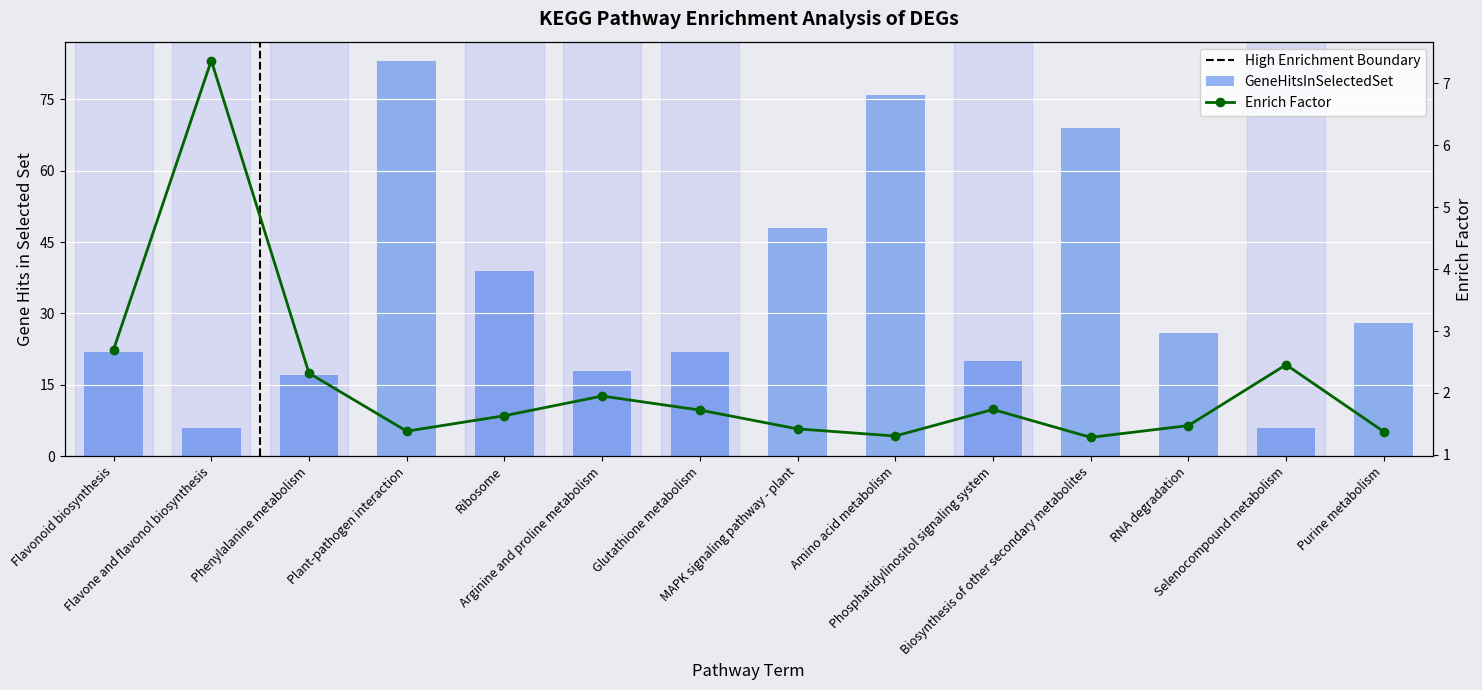

Reading right to left, transcribe all the data shown in this chart.

GeneHitsInSelectedSet: 28.0	6.0	26.0	69.0	20.0	76.0	48.0	22.0	18.0	39.0	83.0	17.0	6.0	22.0
enrichFactor: 1.4	2.5	1.5	1.3	1.7	1.3	1.4	1.7	1.9	1.6	1.4	2.3	7.4	2.7